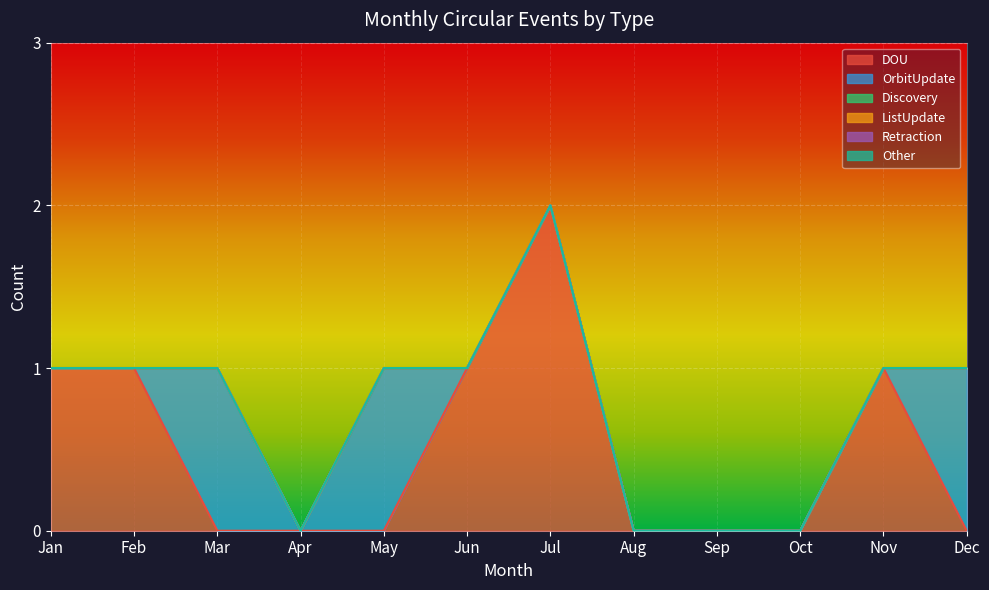

What are all the series names shown in the legend?

DOU, OrbitUpdate, Discovery, ListUpdate, Retraction, Other